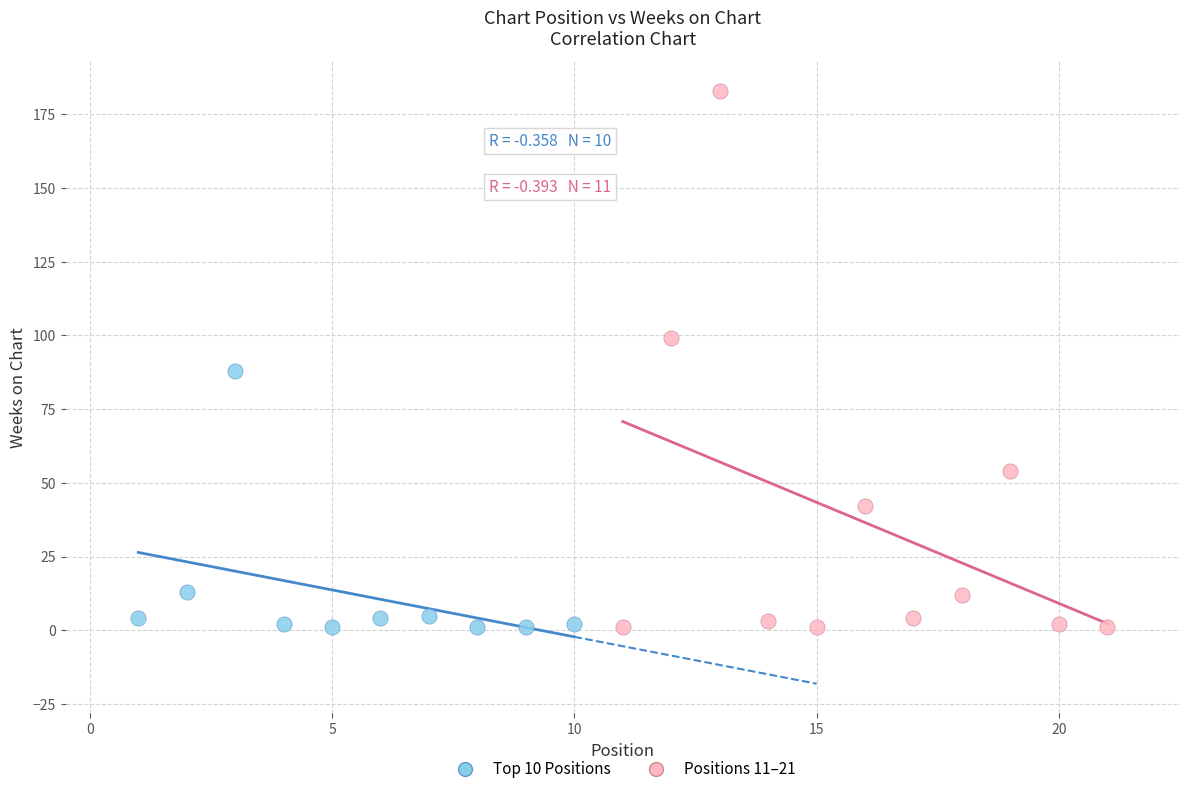

Which series has the largest Y range (max minus min)?

Positions 11–21